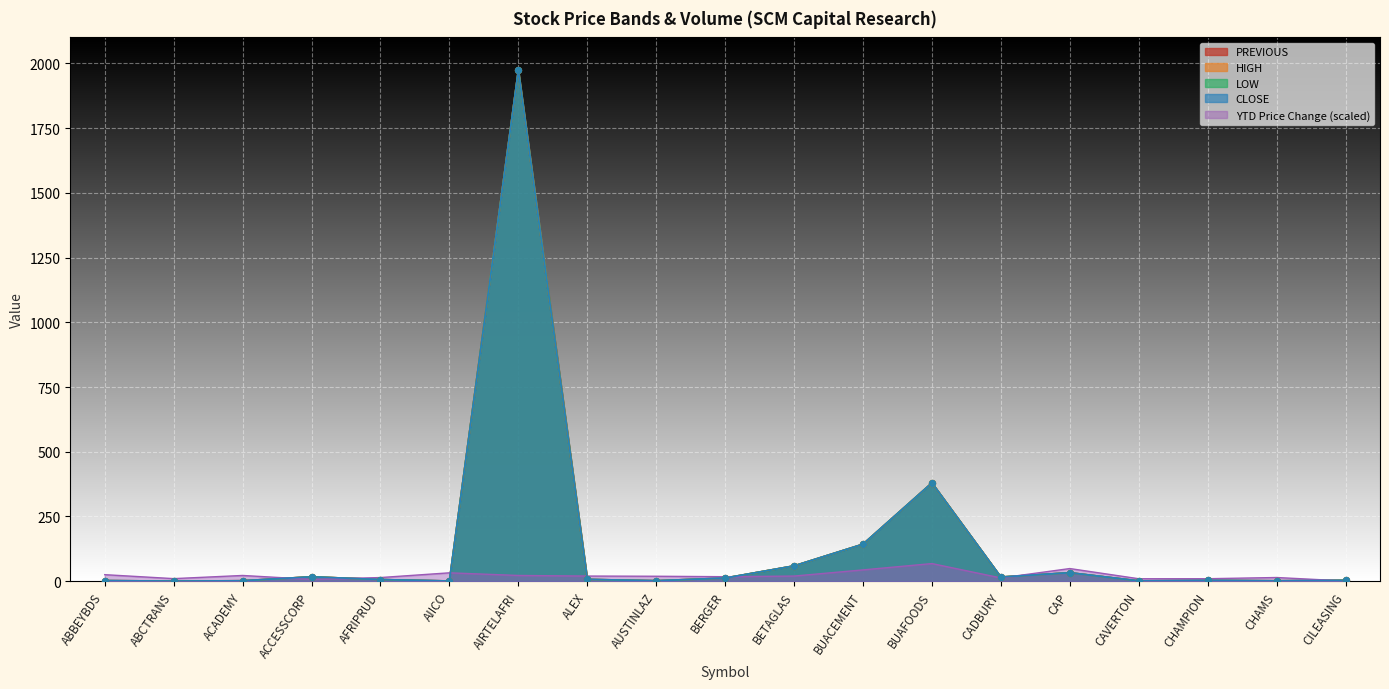

At which category is the sum across all series the highest?

AIRTELAFRI